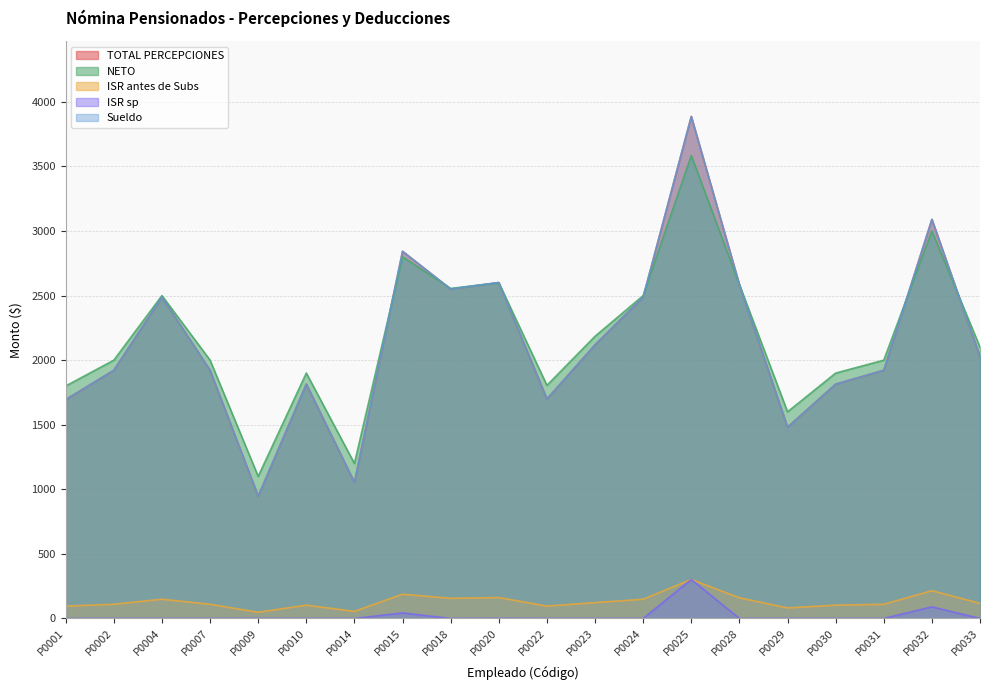

At which label does NETO first exceed 2100?

P0004